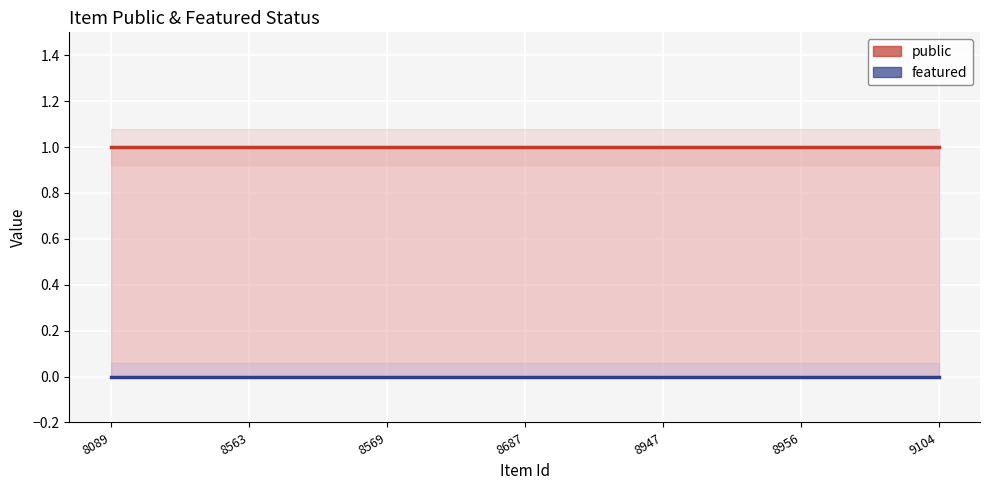

Rank the series at 8563 from highest to lowest value.

public, featured